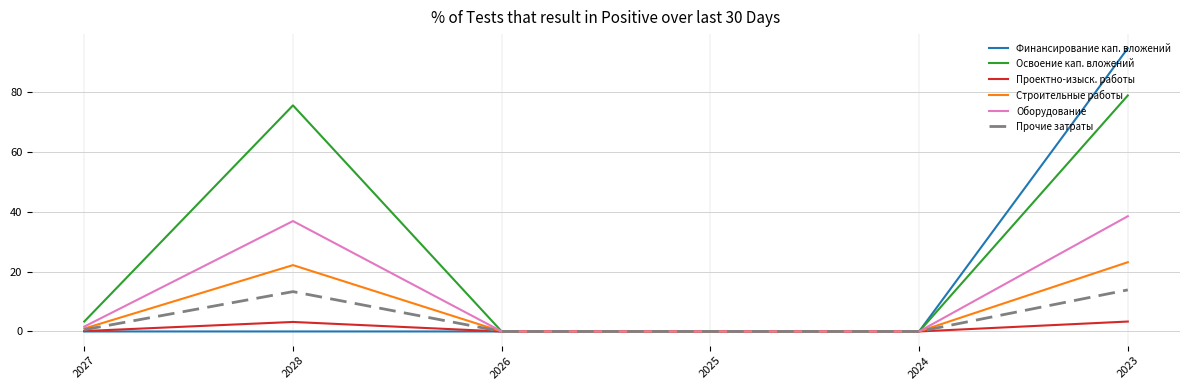

What position from the right is 2025?

3